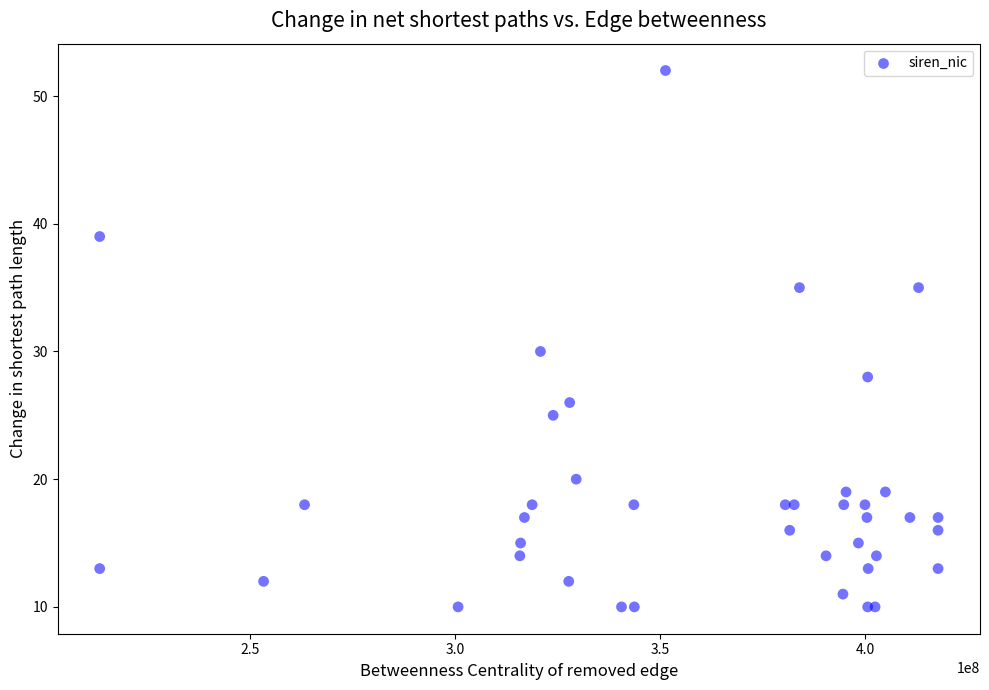

What Y value in the scatter plot is closest to 31?

30